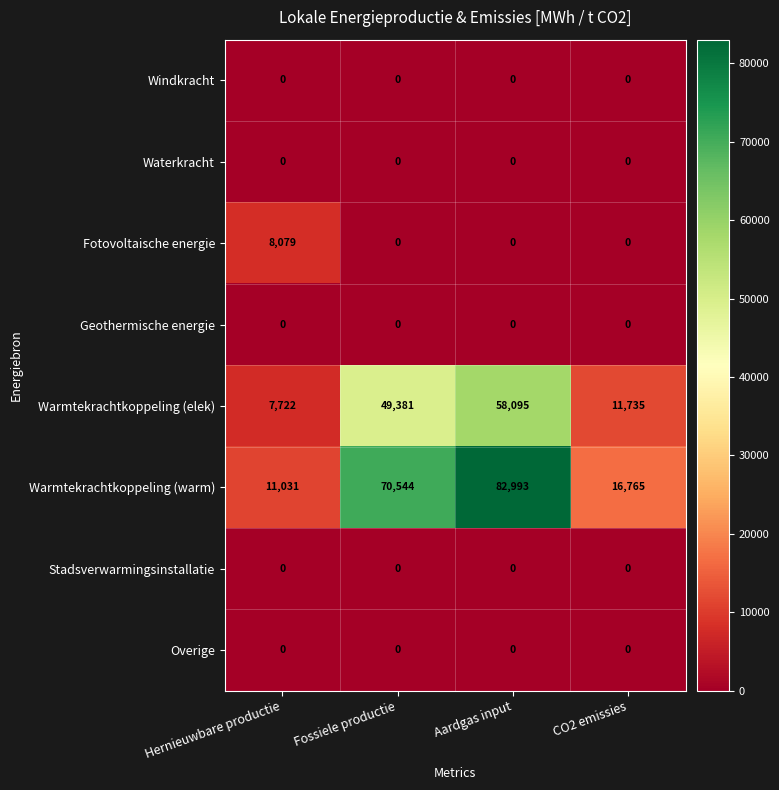

What is the difference between the highest and lowest values at Aardgas input?

82993